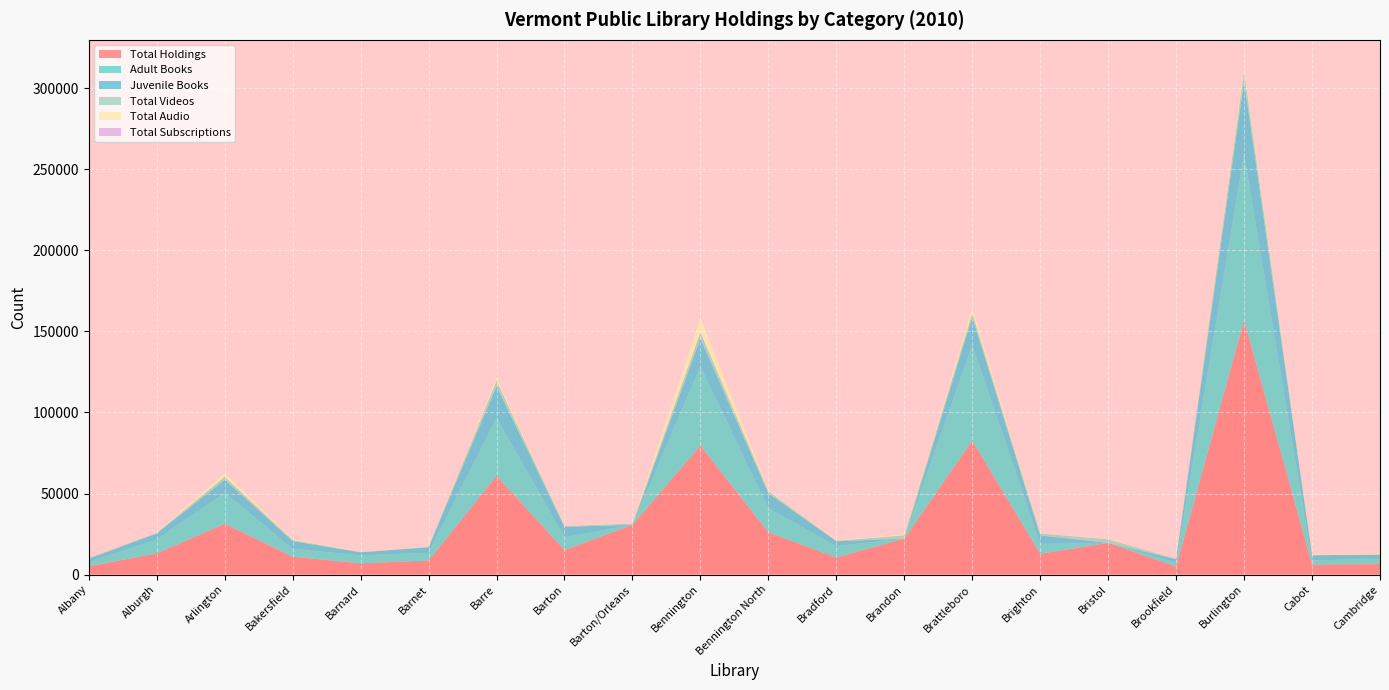

Reading right to left, extract all data points from this chart.

Total Holdings: Cambridge=6448	Cabot=6176	Burlington=156987	Brookfield=4896	Bristol=19541	Brighton=12810	Brattleboro=82669	Brandon=22171	Bradford=10540	Bennington North=26056	Bennington=79603	Barton/Orleans=30629	Barton=15155	Barre=60845	Barnet=8668	Barnard=6945	Bakersfield=11004	Arlington=31375	Alburgh=12987	Albany=5148
Adult Books: Cambridge=3213	Cabot=2544	Burlington=102484	Brookfield=2450	Bristol=0	Brighton=6100	Brattleboro=58947	Brandon=0	Bradford=7000	Bennington North=14866	Bennington=48702	Barton/Orleans=0	Barton=7800	Barre=35937	Barnet=4770	Barnard=4900	Bakersfield=4910	Arlington=19196	Alburgh=8528	Albany=2600
Juvenile Books: Cambridge=2672	Cabot=3149	Burlington=44844	Brookfield=2100	Bristol=0	Brighton=5200	Brattleboro=17290	Brandon=0	Bradford=3000	Bennington North=9144	Bennington=17376	Barton/Orleans=0	Barton=6500	Barre=19395	Barnet=3324	Barnard=1875	Bakersfield=4695	Arlington=7922	Alburgh=3777	Albany=2000
Total Videos: Cambridge=0	Cabot=128	Burlington=6219	Brookfield=264	Bristol=2201	Brighton=1280	Brattleboro=2492	Brandon=2058	Bradford=260	Bennington North=1428	Bennington=3880	Barton/Orleans=930	Barton=500	Barre=3547	Barnet=336	Barnard=60	Bakersfield=738	Arlington=1849	Alburgh=462	Albany=488
Total Audio: Cambridge=433	Cabot=355	Burlington=3440	Brookfield=82	Bristol=340	Brighton=230	Brattleboro=3940	Brandon=825	Bradford=280	Bennington North=618	Bennington=9645	Barton/Orleans=293	Barton=355	Barre=1966	Barnet=238	Barnard=110	Bakersfield=661	Arlington=2408	Alburgh=220	Albany=60
Total Subscriptions: Cambridge=17	Cabot=31	Burlington=277	Brookfield=19	Bristol=32	Brighton=6	Brattleboro=258	Brandon=86	Bradford=12	Bennington North=45	Bennington=135	Barton/Orleans=10	Barton=16	Barre=89	Barnet=13	Barnard=1	Bakersfield=8	Arlington=57	Alburgh=25	Albany=2